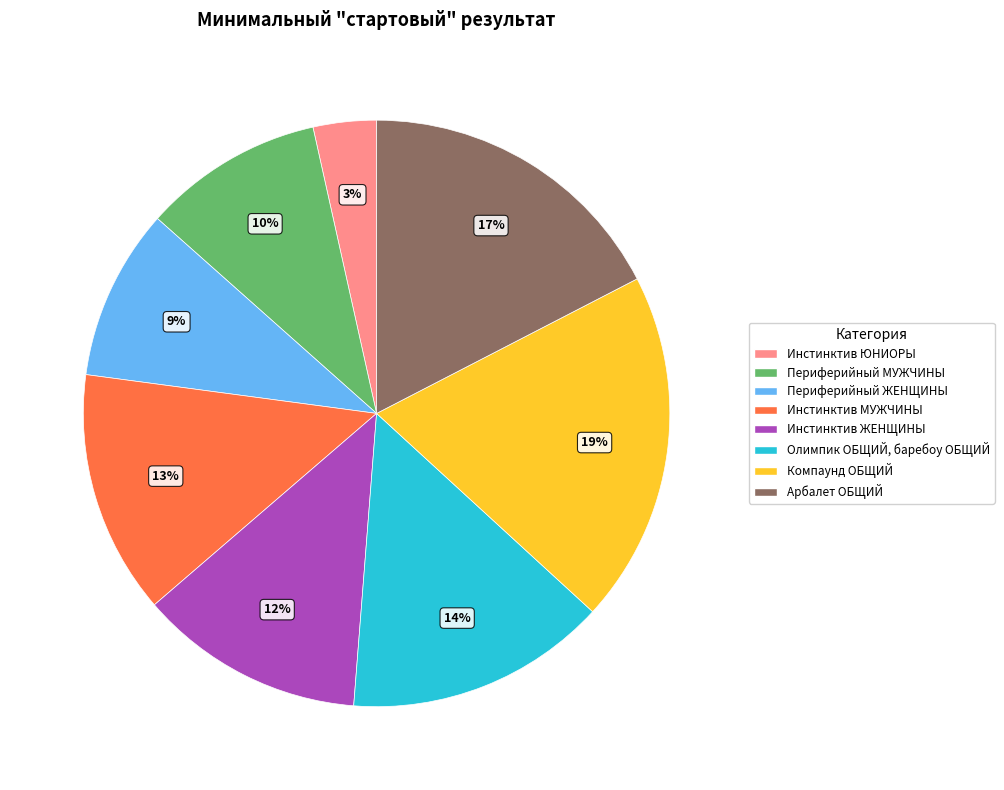

Which slice is the smallest?

Инстинктив ЮНИОРЫ